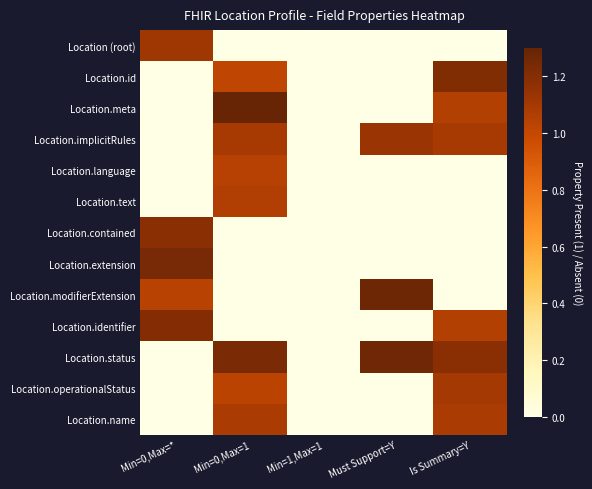

Reading left to right, extract all data points from this chart.

Location (root): Min=0,Max=*=1.1	Min=0,Max=1=0.0	Min=1,Max=1=0.0	Must Support=Y=0.0	Is Summary=Y=0.0
Location.id: Min=0,Max=*=0.0	Min=0,Max=1=1.0	Min=1,Max=1=0.0	Must Support=Y=0.0	Is Summary=Y=1.2
Location.meta: Min=0,Max=*=0.0	Min=0,Max=1=1.3	Min=1,Max=1=0.0	Must Support=Y=0.0	Is Summary=Y=1.1
Location.implicitRules: Min=0,Max=*=0.0	Min=0,Max=1=1.1	Min=1,Max=1=0.0	Must Support=Y=1.1	Is Summary=Y=1.1
Location.language: Min=0,Max=*=0.0	Min=0,Max=1=1.0	Min=1,Max=1=0.0	Must Support=Y=0.0	Is Summary=Y=0.0
Location.text: Min=0,Max=*=0.0	Min=0,Max=1=1.1	Min=1,Max=1=0.0	Must Support=Y=0.0	Is Summary=Y=0.0
Location.contained: Min=0,Max=*=1.2	Min=0,Max=1=0.0	Min=1,Max=1=0.0	Must Support=Y=0.0	Is Summary=Y=0.0
Location.extension: Min=0,Max=*=1.2	Min=0,Max=1=0.0	Min=1,Max=1=0.0	Must Support=Y=0.0	Is Summary=Y=0.0
Location.modifierExtension: Min=0,Max=*=1.0	Min=0,Max=1=0.0	Min=1,Max=1=0.0	Must Support=Y=1.3	Is Summary=Y=0.0
Location.identifier: Min=0,Max=*=1.2	Min=0,Max=1=0.0	Min=1,Max=1=0.0	Must Support=Y=0.0	Is Summary=Y=1.1
Location.status: Min=0,Max=*=0.0	Min=0,Max=1=1.2	Min=1,Max=1=0.0	Must Support=Y=1.3	Is Summary=Y=1.2
Location.operationalStatus: Min=0,Max=*=0.0	Min=0,Max=1=1.0	Min=1,Max=1=0.0	Must Support=Y=0.0	Is Summary=Y=1.1
Location.name: Min=0,Max=*=0.0	Min=0,Max=1=1.1	Min=1,Max=1=0.0	Must Support=Y=0.0	Is Summary=Y=1.1